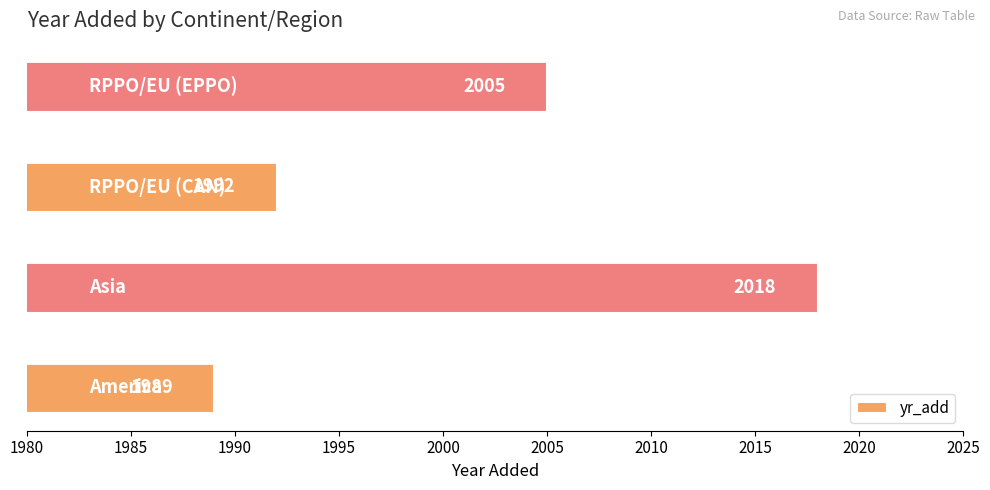

How many values are between 1992 and 2018?

3